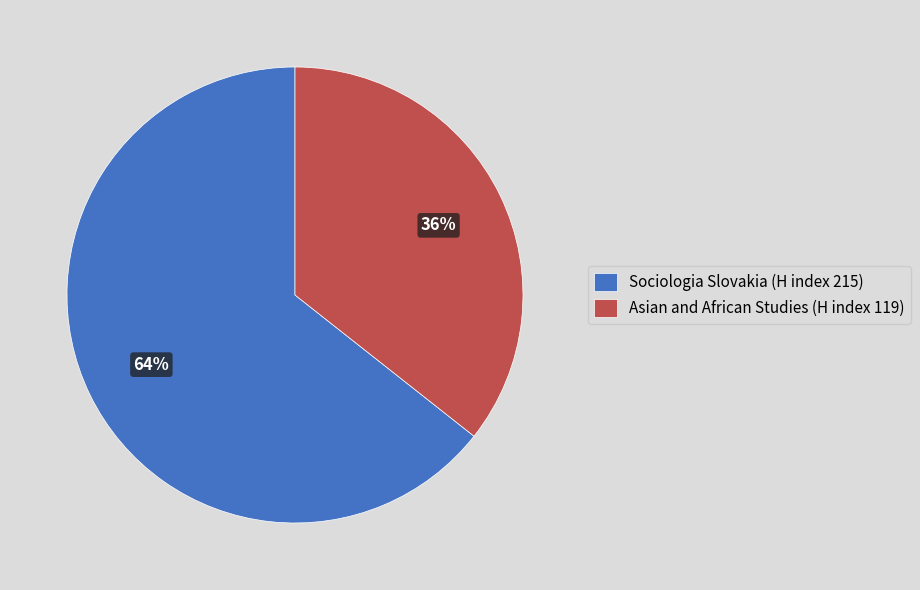

Is there a majority slice in this chart?

Yes